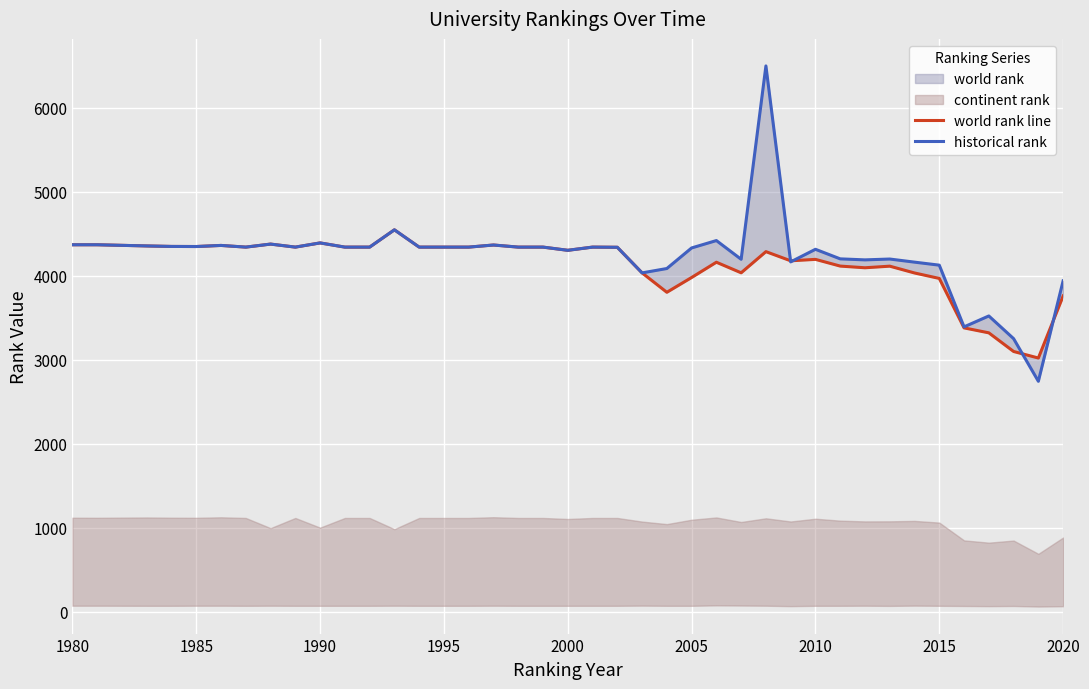

The historical rank series shows 4305 at 2000. True or false?

True